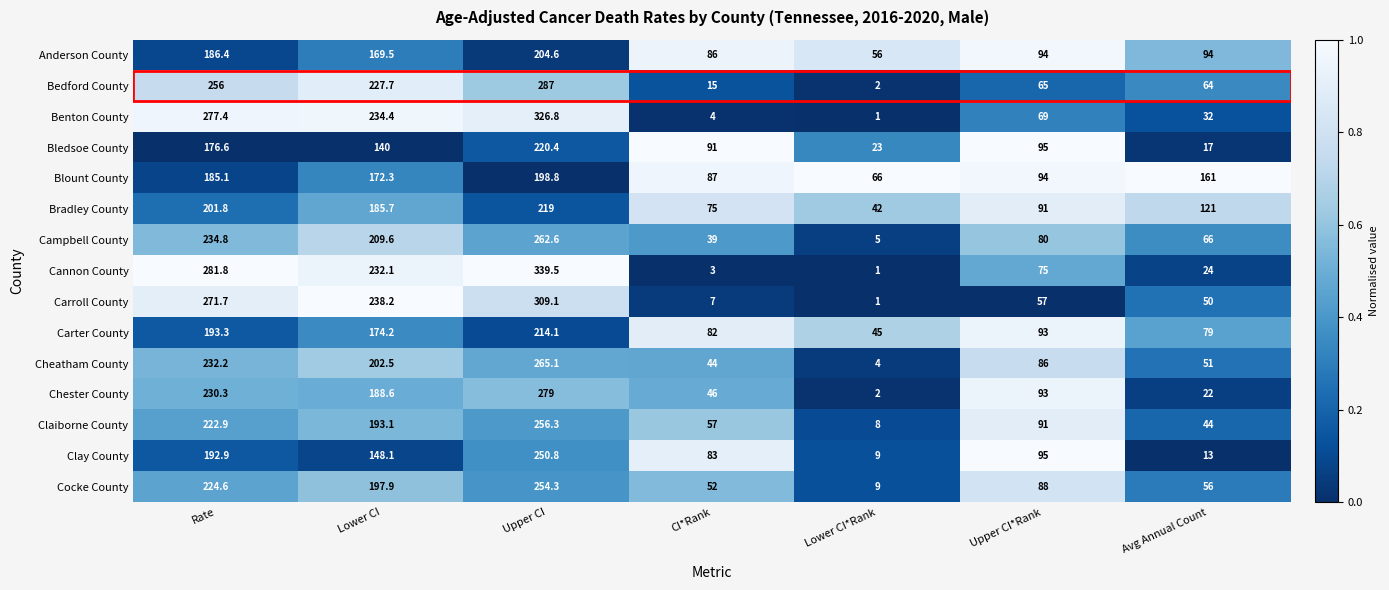

What is the spread (max minus min) of values at Lower CI?

98.2